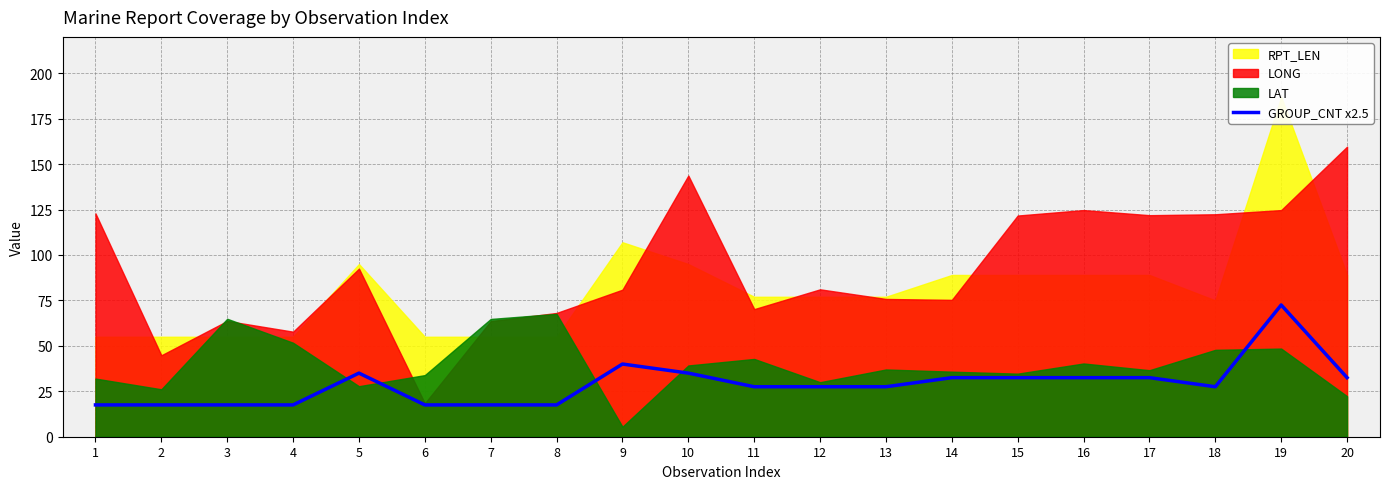

How many categories are shown in the chart?

20